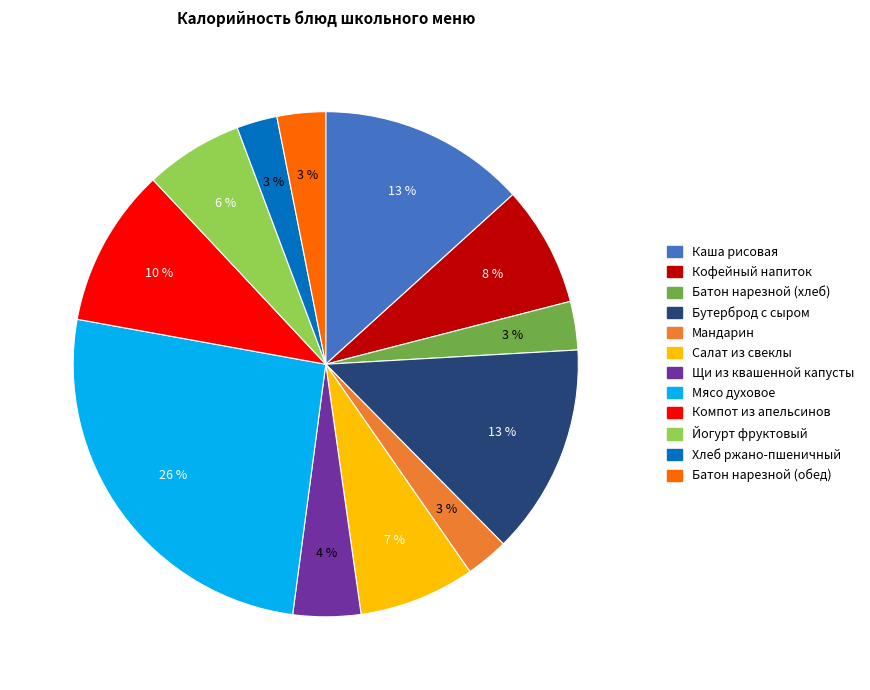

Is Салат из свеклы the majority of the pie?

No